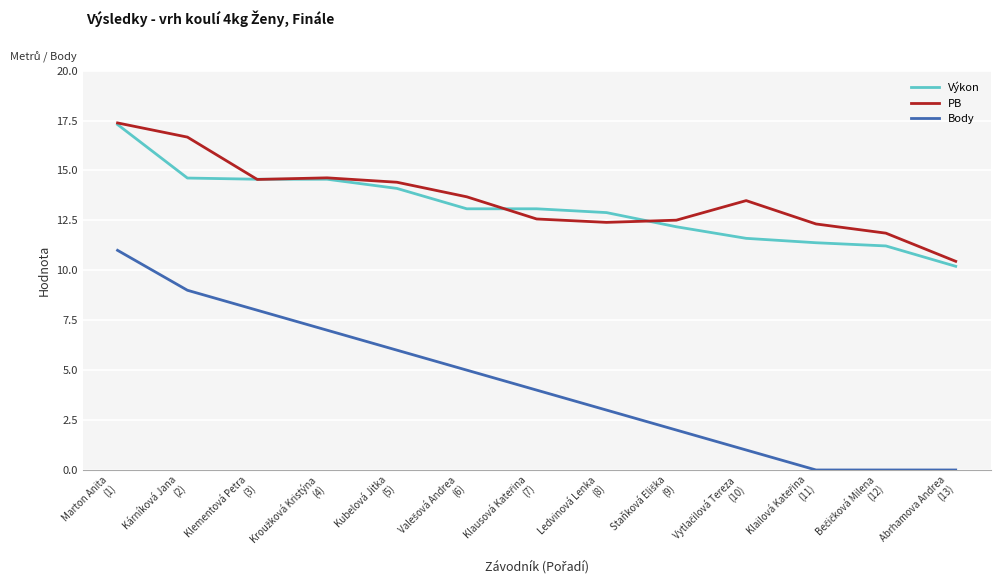

Which series has the largest range (max minus min)?

Body